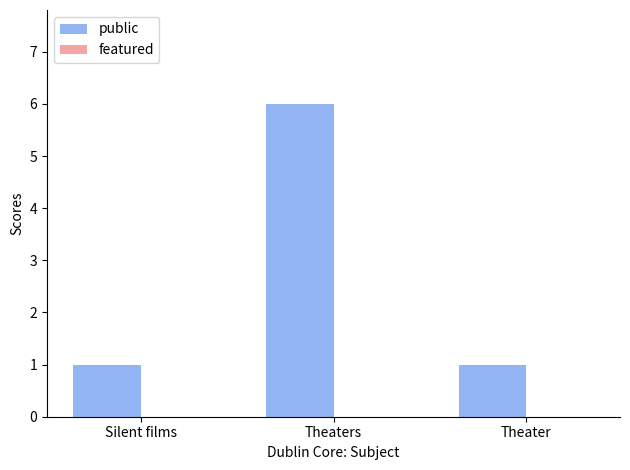

The value at Theater is 1. True or false?

True